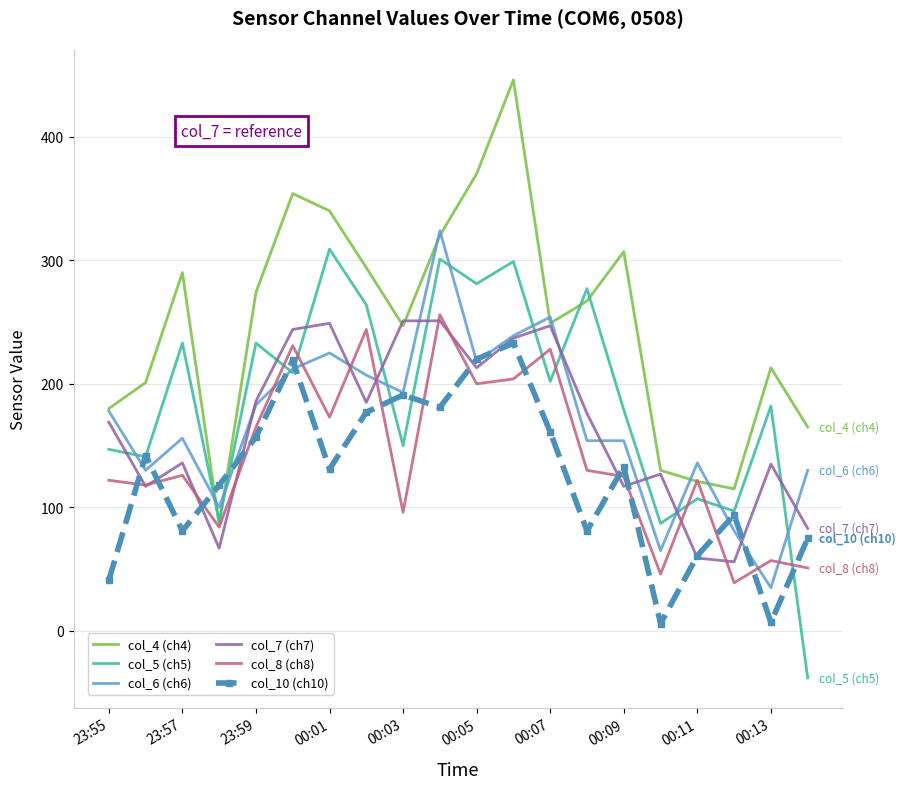

Which series has the largest total across all categories?

col_4 (ch4)